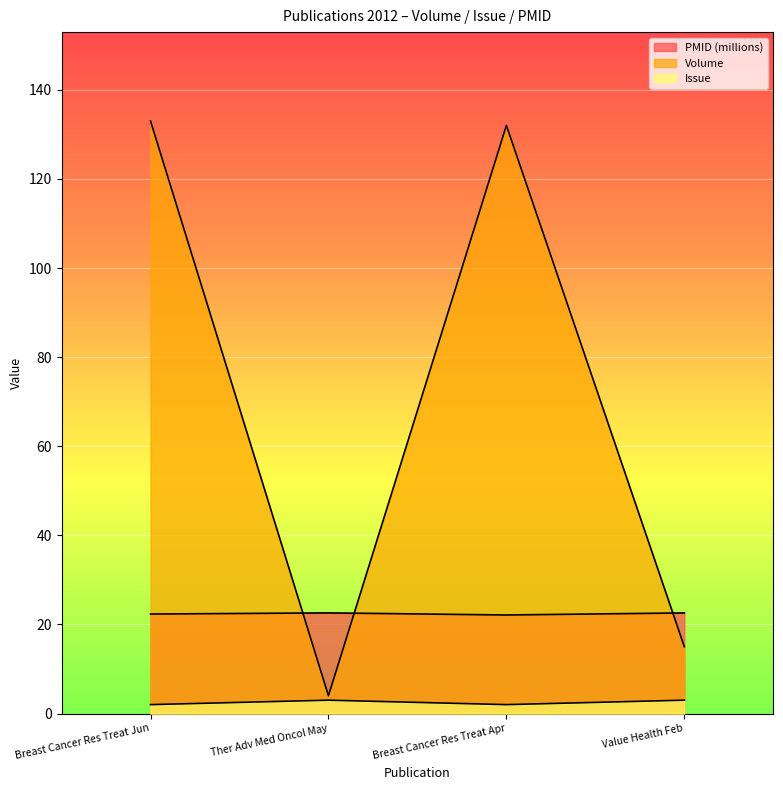

Reading right to left, what are all the values shown in this chart?

Volume: Value Health Feb=15.0	Breast Cancer Res Treat Apr=132.0	Ther Adv Med Oncol May=4.0	Breast Cancer Res Treat Jun=133.0
Issue: Value Health Feb=3.0	Breast Cancer Res Treat Apr=2.0	Ther Adv Med Oncol May=3.0	Breast Cancer Res Treat Jun=2.0
PMID: Value Health Feb=22.6	Breast Cancer Res Treat Apr=22.1	Ther Adv Med Oncol May=22.6	Breast Cancer Res Treat Jun=22.3